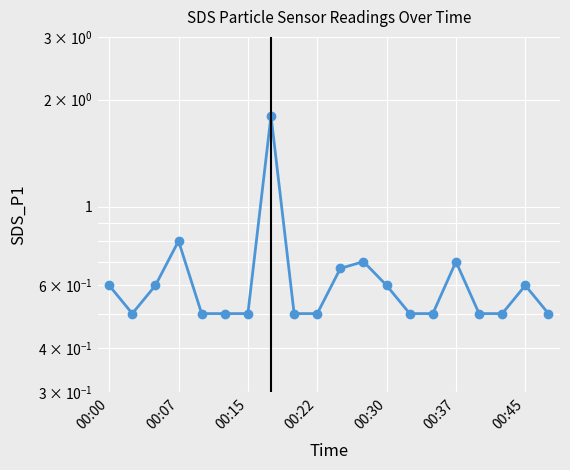

How many distinct data groups are displayed?

1